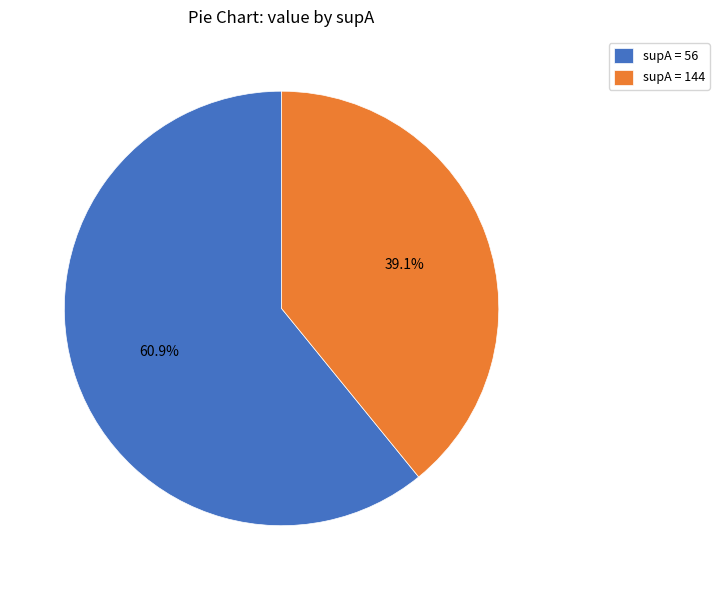

Rank the categories by value from lowest to highest.

supA = 144, supA = 56